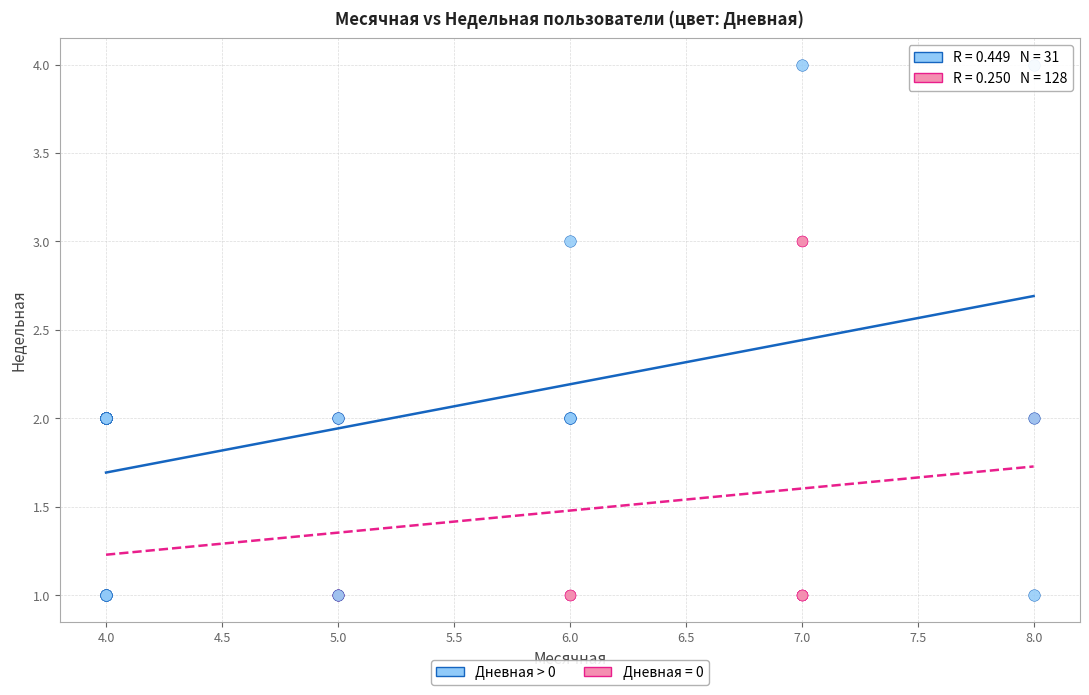

Which series has the widest spread of Y values?

Дневная > 0